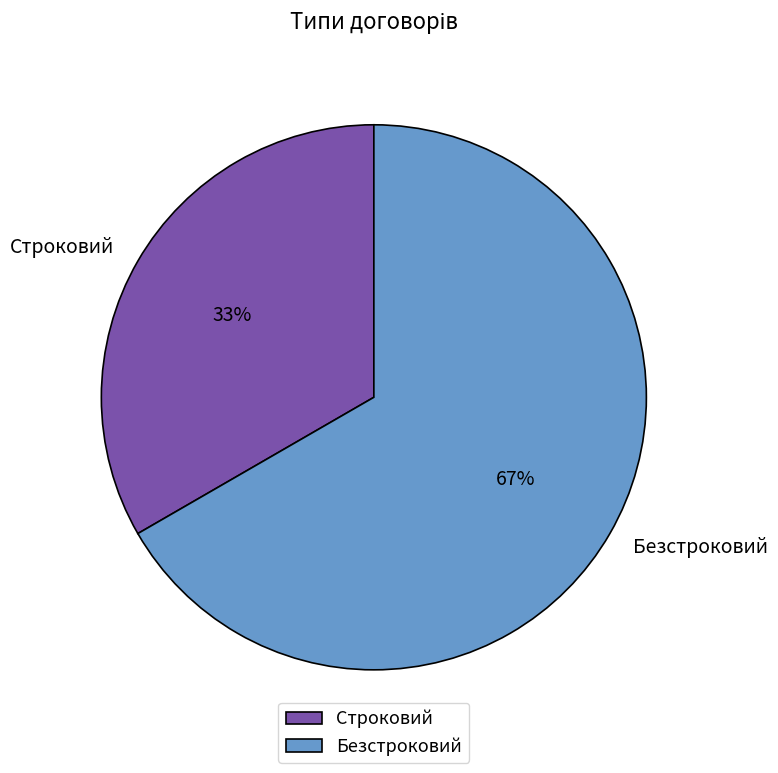

How many segments does this pie chart have?

2